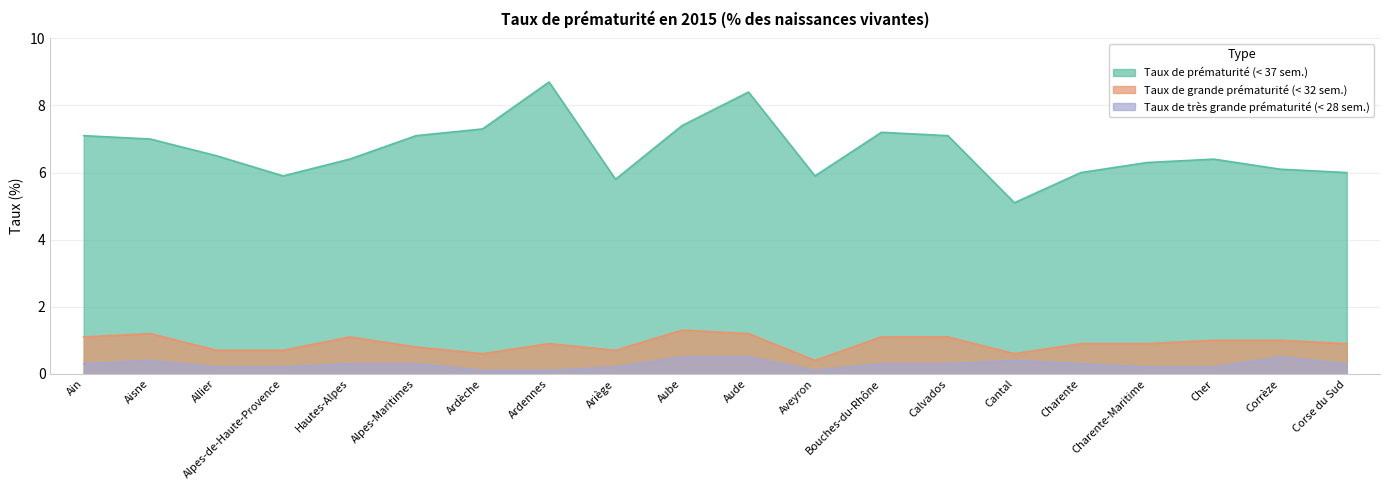

What is the label of the 19th point from the left?

Corrèze